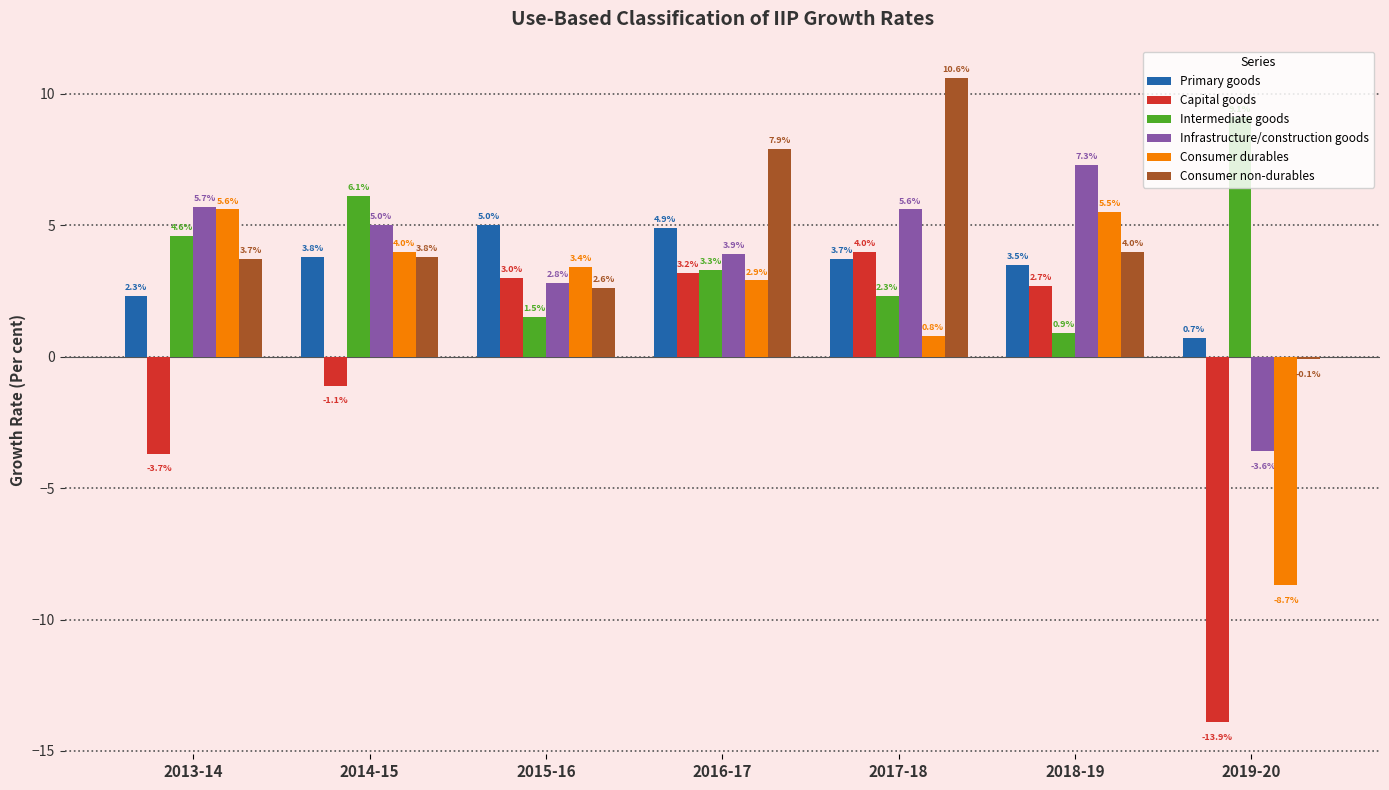

What is the value of the Consumer durables bar at the 3rd from the left?

3.4